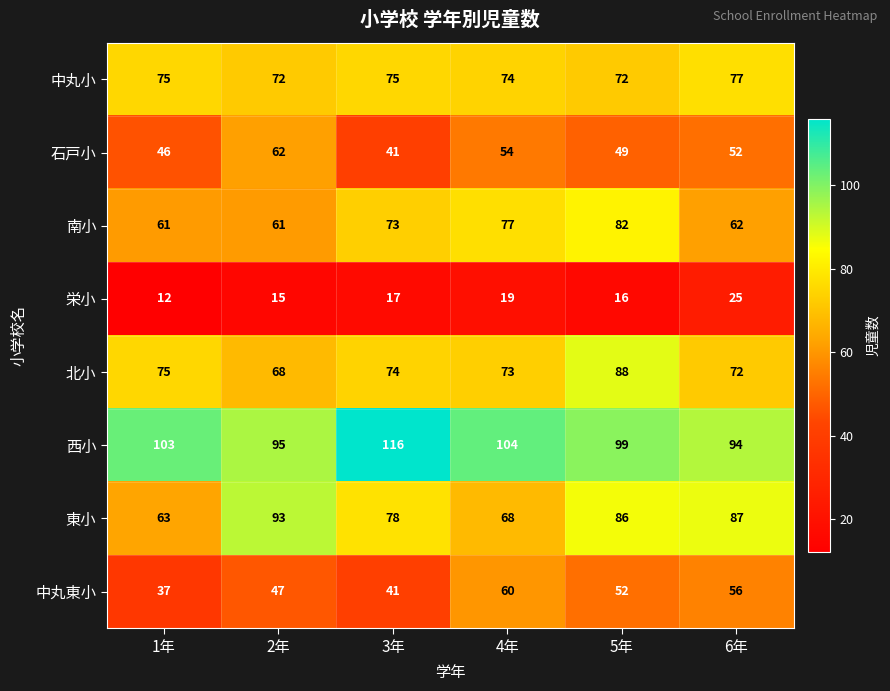

At how many categories does at least one series exceed 87?

6